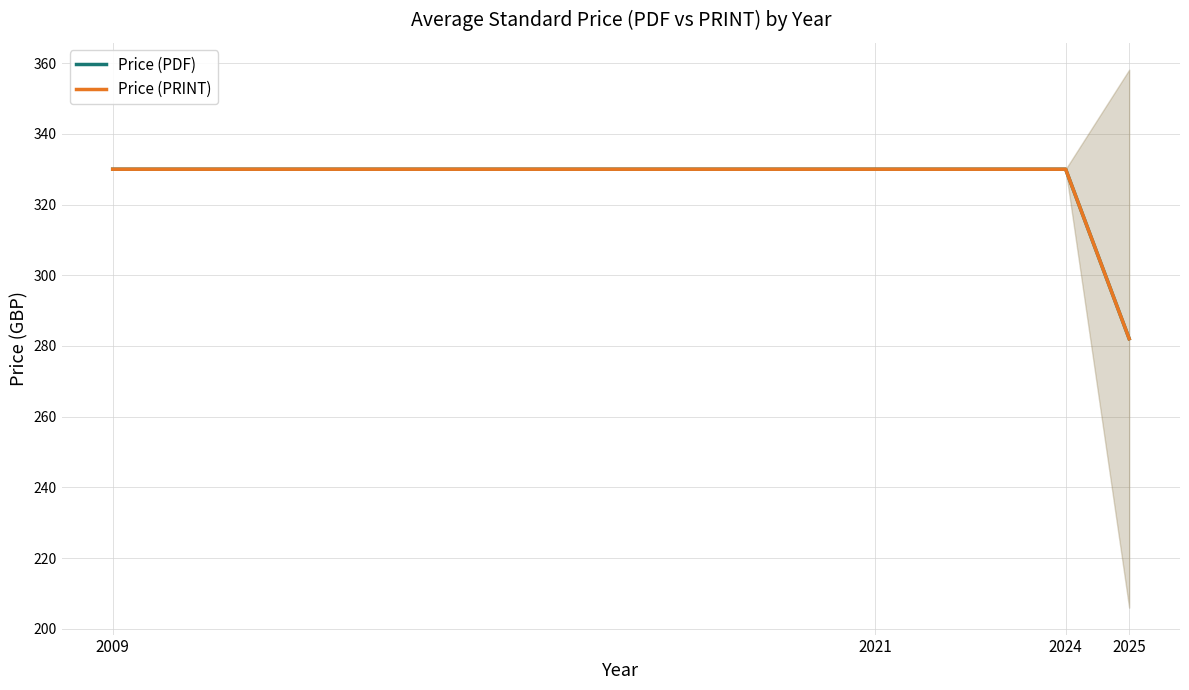

Which series has the largest total across all categories?

Price (PDF)